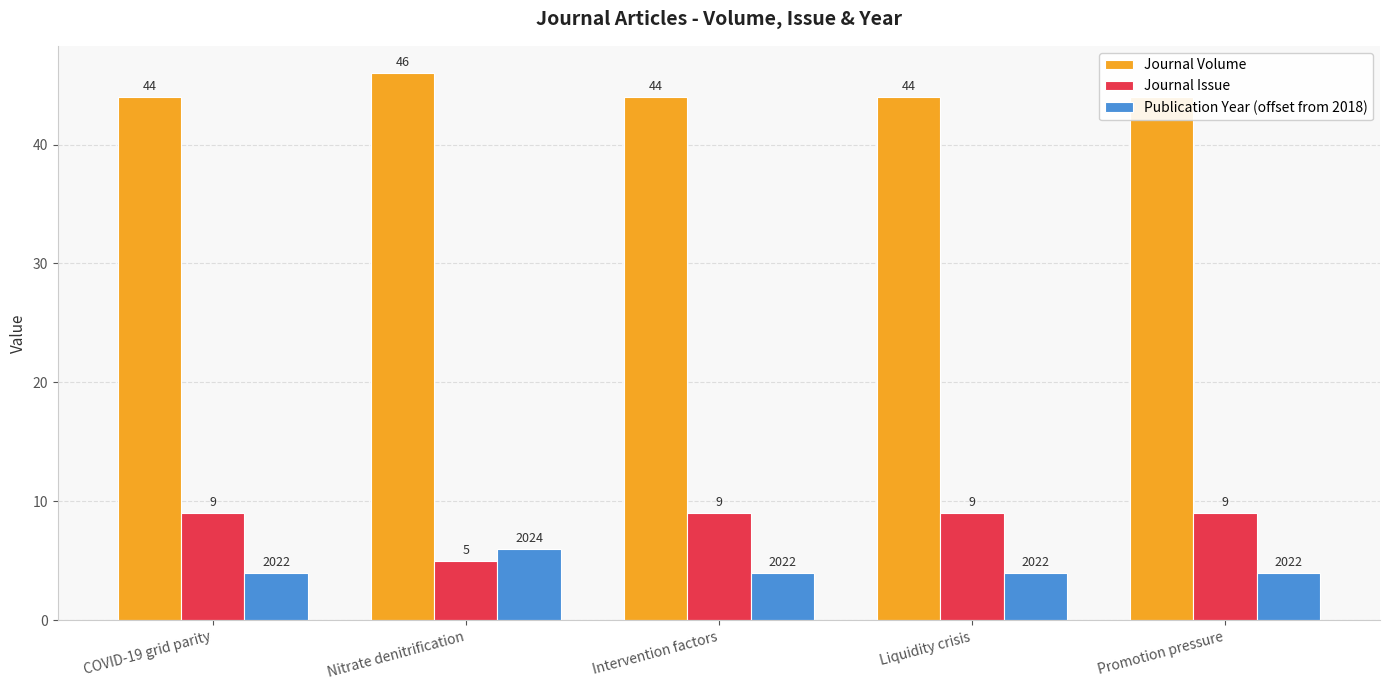

What is the label of the 4th bar from the left?

Liquidity crisis